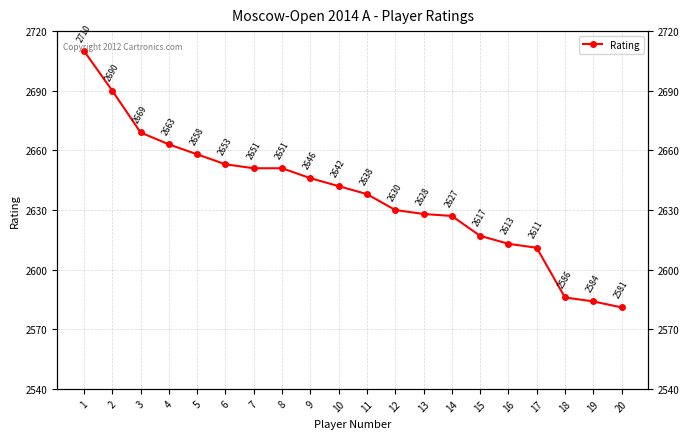

List the labels in order of value, largest first.

1, 2, 3, 4, 5, 6, 7, 8, 9, 10, 11, 12, 13, 14, 15, 16, 17, 18, 19, 20